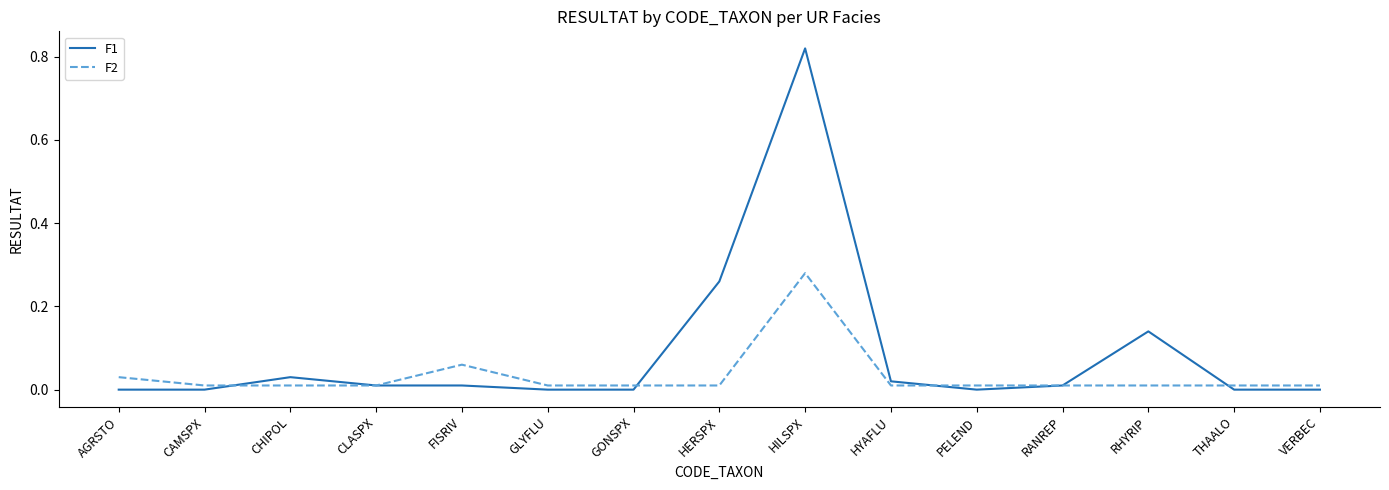

At which category does the chart reach its peak across all series?

HILSPX